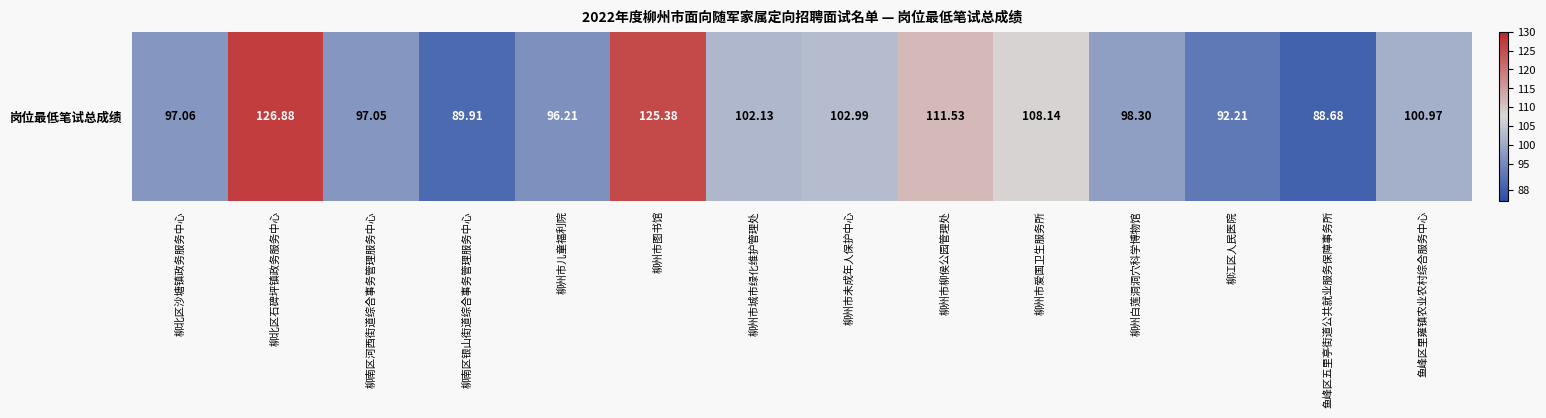

Reading left to right, extract all data points from this chart.

97.1	126.9	97.0	89.9	96.2	125.4	102.1	103.0	111.5	108.1	98.3	92.2	88.7	101.0